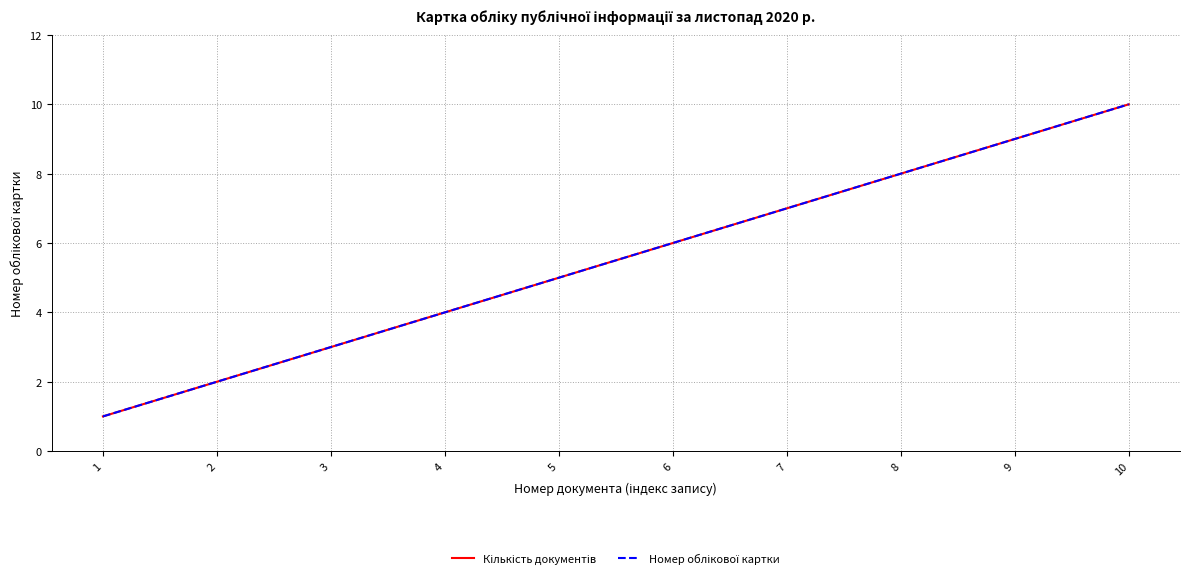

Does the chart have visible grid lines?

Yes